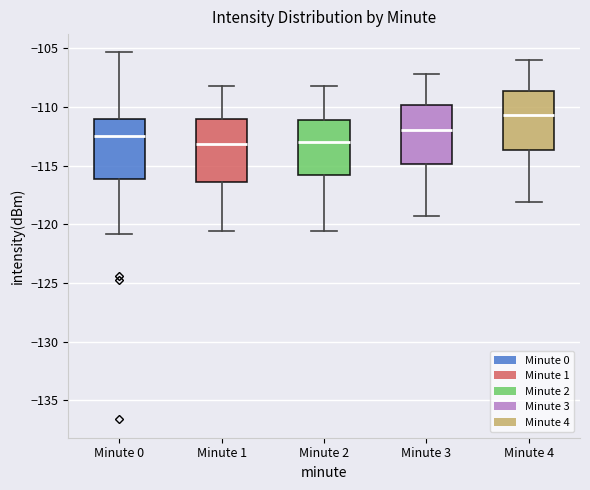

Reading left to right, transcribe this box plot: for each box, give where its median line is, the range the box spans, and where its two whiskers end, as read against the y-axis. The values are not printed on the chart, so give them approximately, as read against the axis.

Minute 0: median -112.5, box -116.0 to -111.0, whiskers -121.0 to -105.5
Minute 1: median -113.0, box -116.5 to -111.0, whiskers -120.5 to -108.0
Minute 2: median -113.0, box -116.0 to -111.0, whiskers -120.5 to -108.0
Minute 3: median -112.0, box -115.0 to -110.0, whiskers -119.5 to -107.0
Minute 4: median -110.5, box -113.5 to -108.5, whiskers -118.0 to -106.0